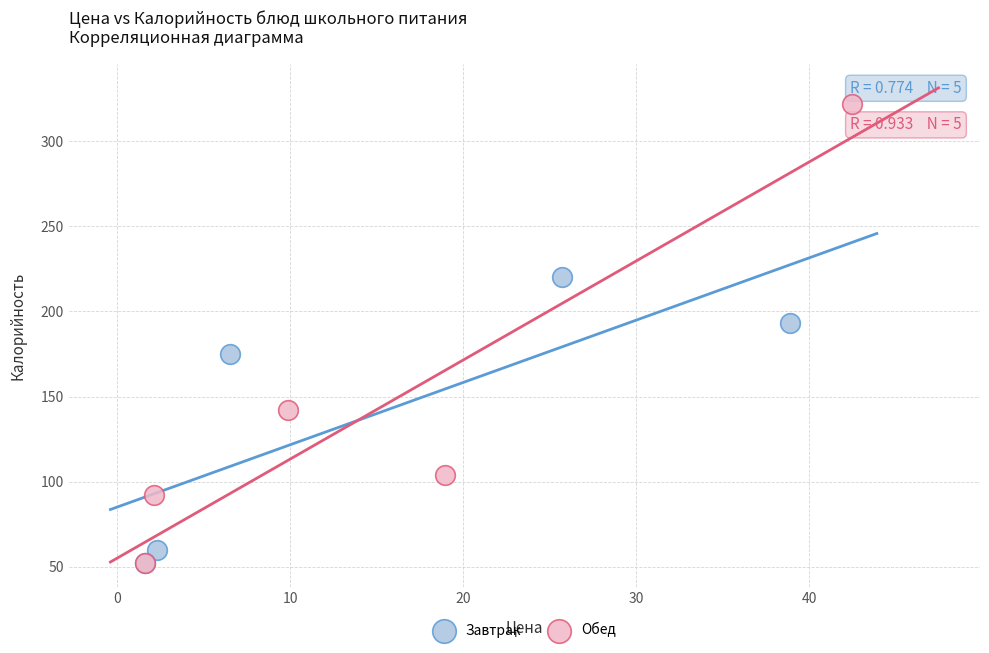

Which series reaches the maximum Y coordinate?

Обед